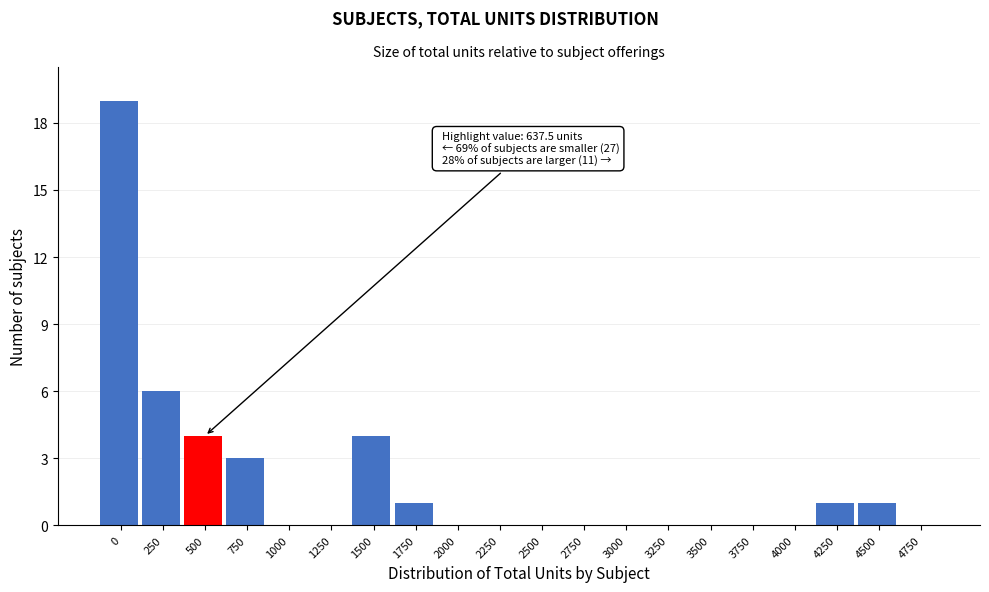

Reading left to right, list all the values displayed in this chart.

0=19	250=6	500=4	750=3	1000=0	1250=0	1500=4	1750=1	2000=0	2250=0	2500=0	2750=0	3000=0	3250=0	3500=0	3750=0	4000=0	4250=1	4500=1	4750=0